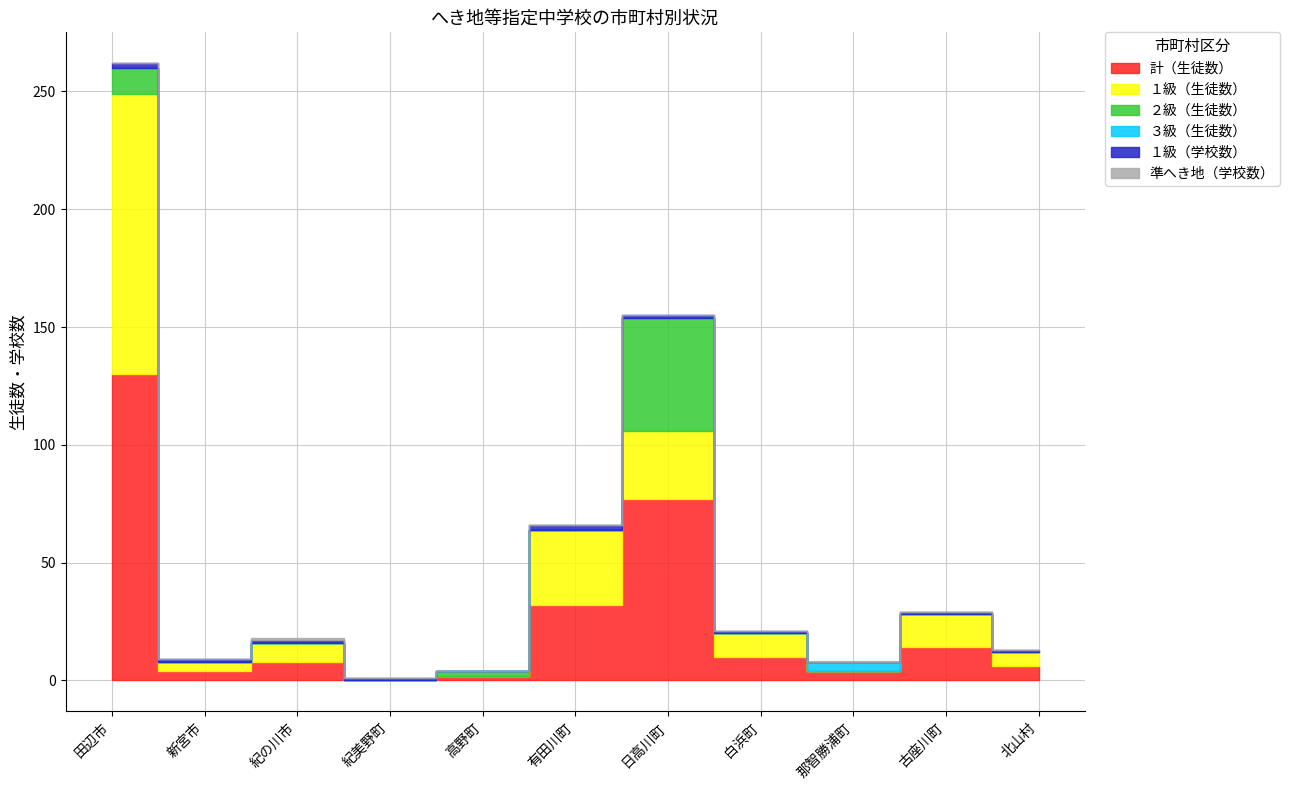

Does the chart have visible grid lines?

Yes